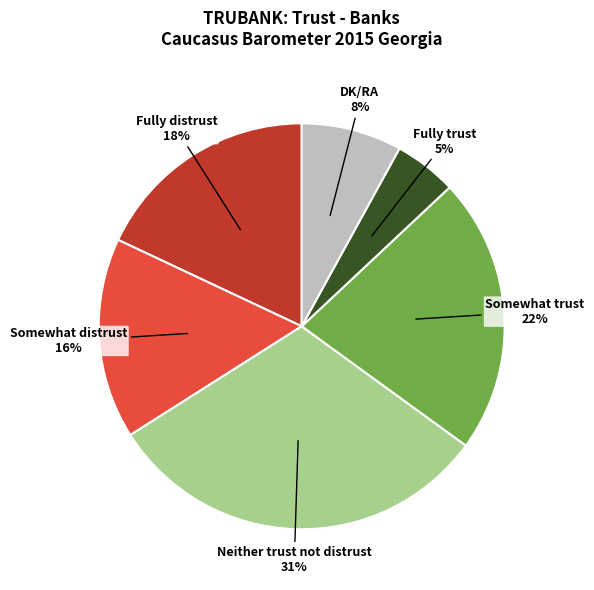

Is there a majority slice in this chart?

No